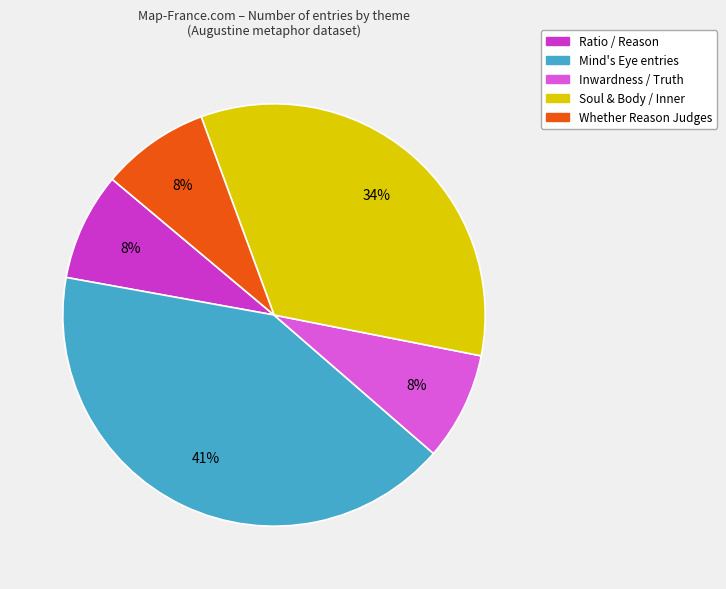

To the nearest percent, what is the difference between the largest and smallest slice percentages?

33%